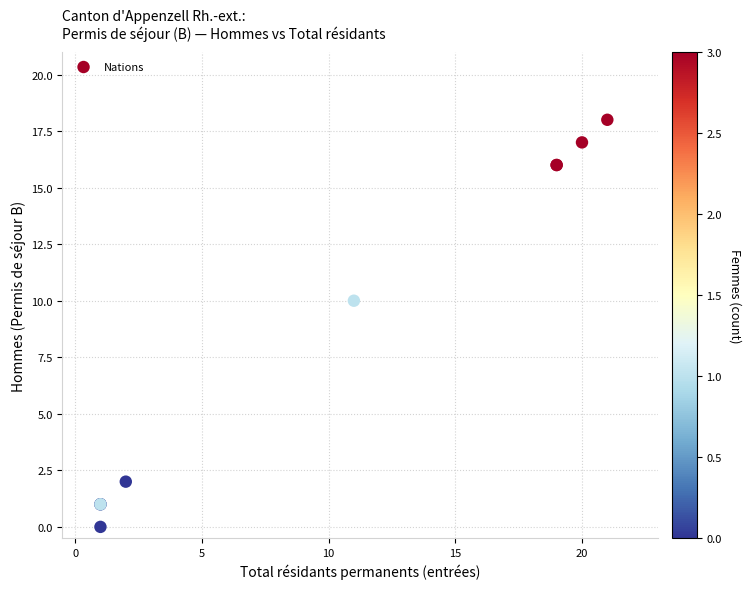

What Y value in the scatter plot is closest to 9?

10